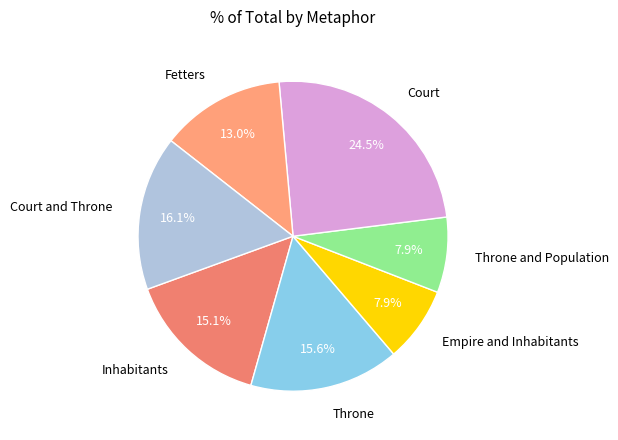

Combined, do Fetters and Court and Throne account for over 50%?

No